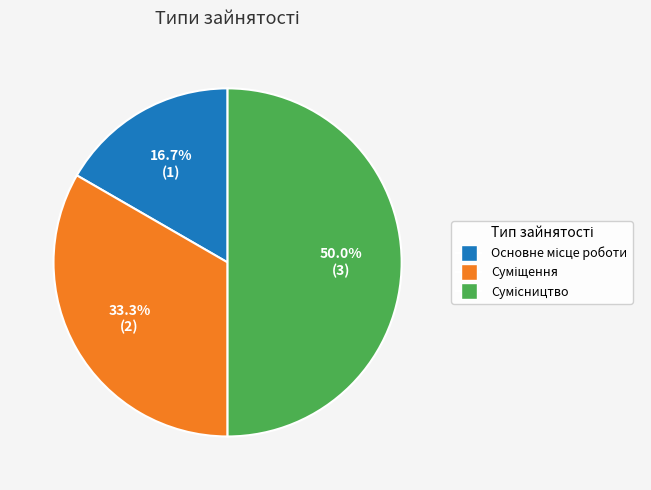

The Сумісництво slice represents 50% of the pie. True or false?

True